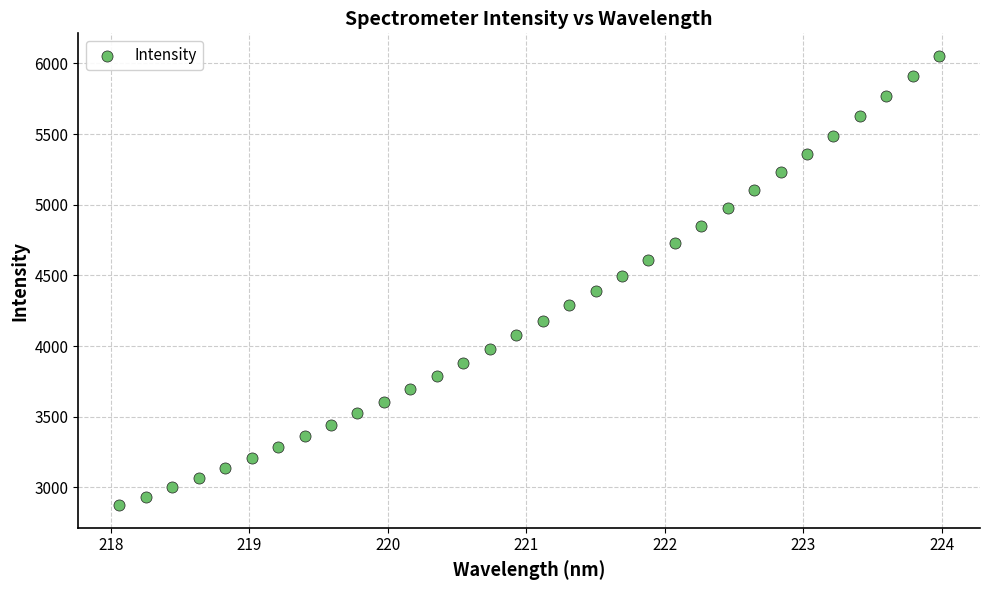

What is the range of Y values (max minus min)?

3180.3